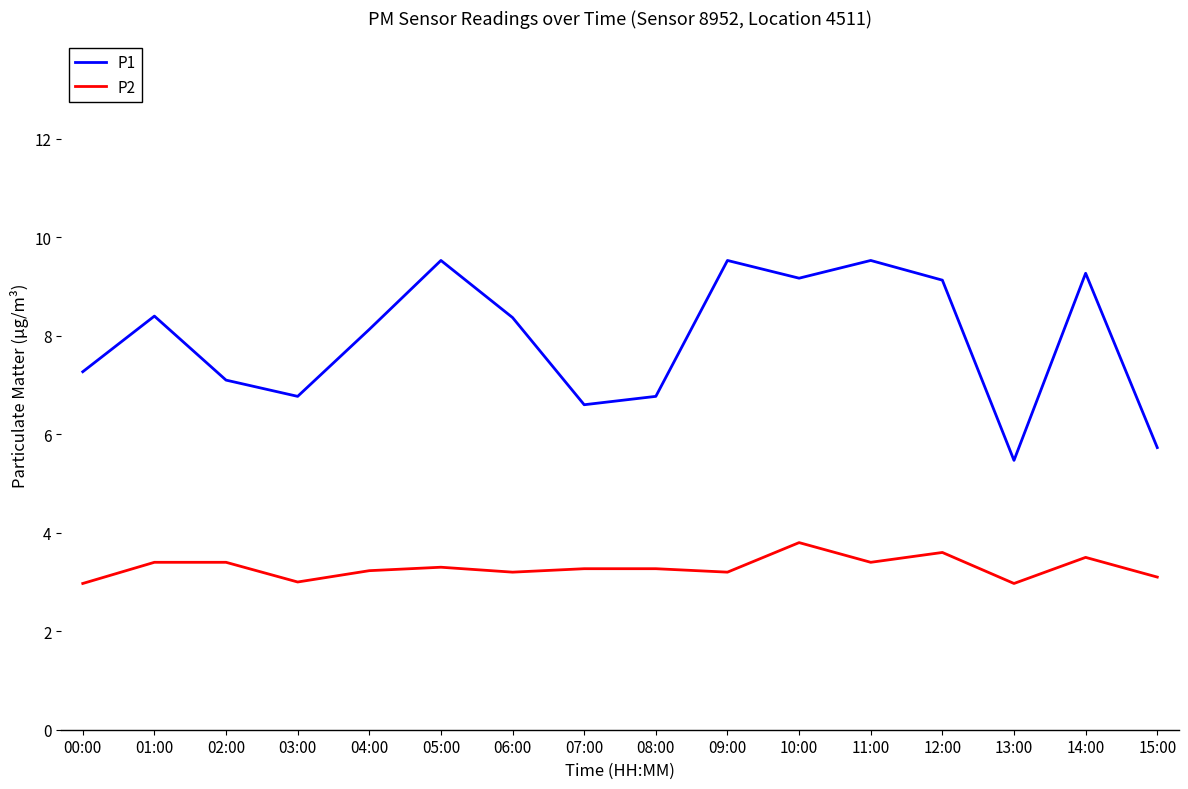

True or false: P1 and P2 cross at least once.

False